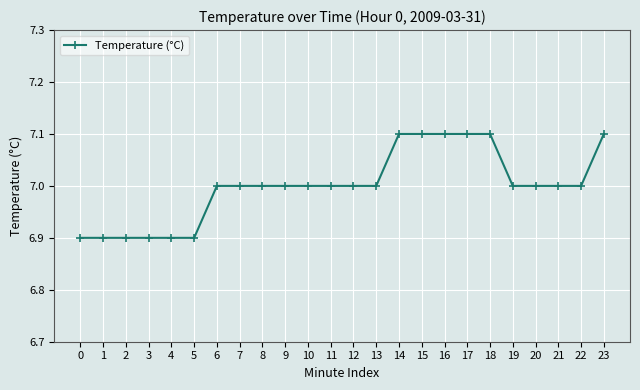

The value at 15 is 7.1. True or false?

True